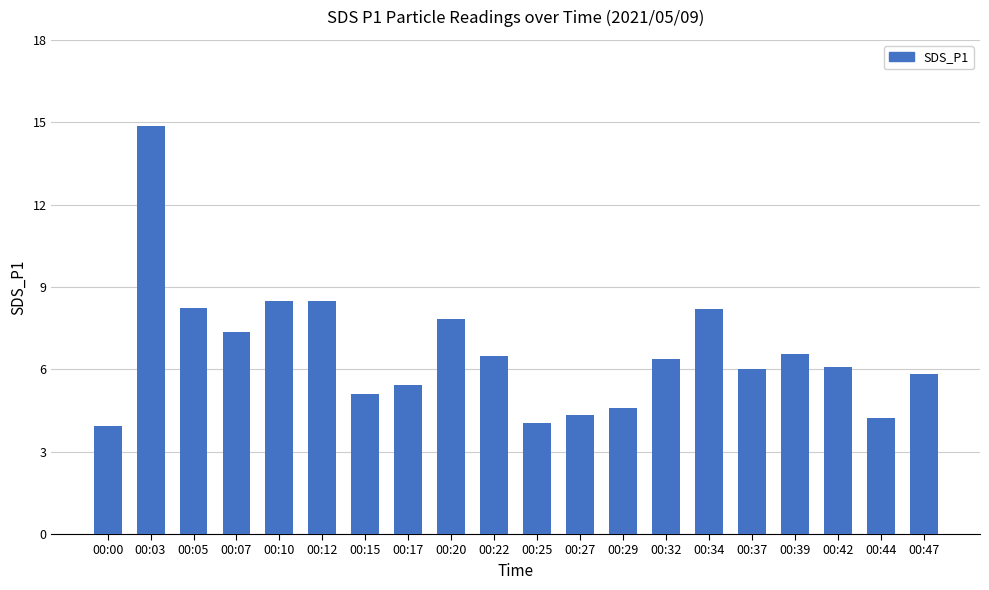

What is the value of the 13th bar from the left?

4.6